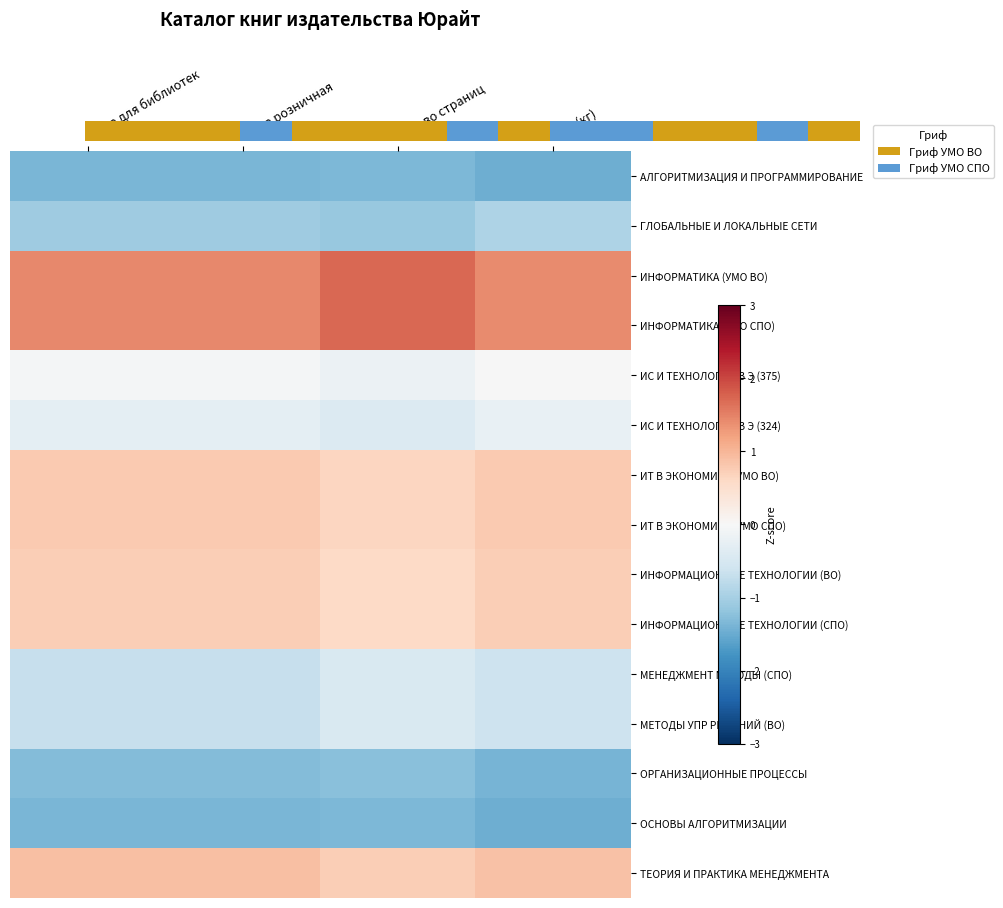

The ГЛОБАЛЬНЫЕ И ЛОКАЛЬНЫЕ СЕТИ series shows -1.7 at Кол-во страниц. True or false?

False